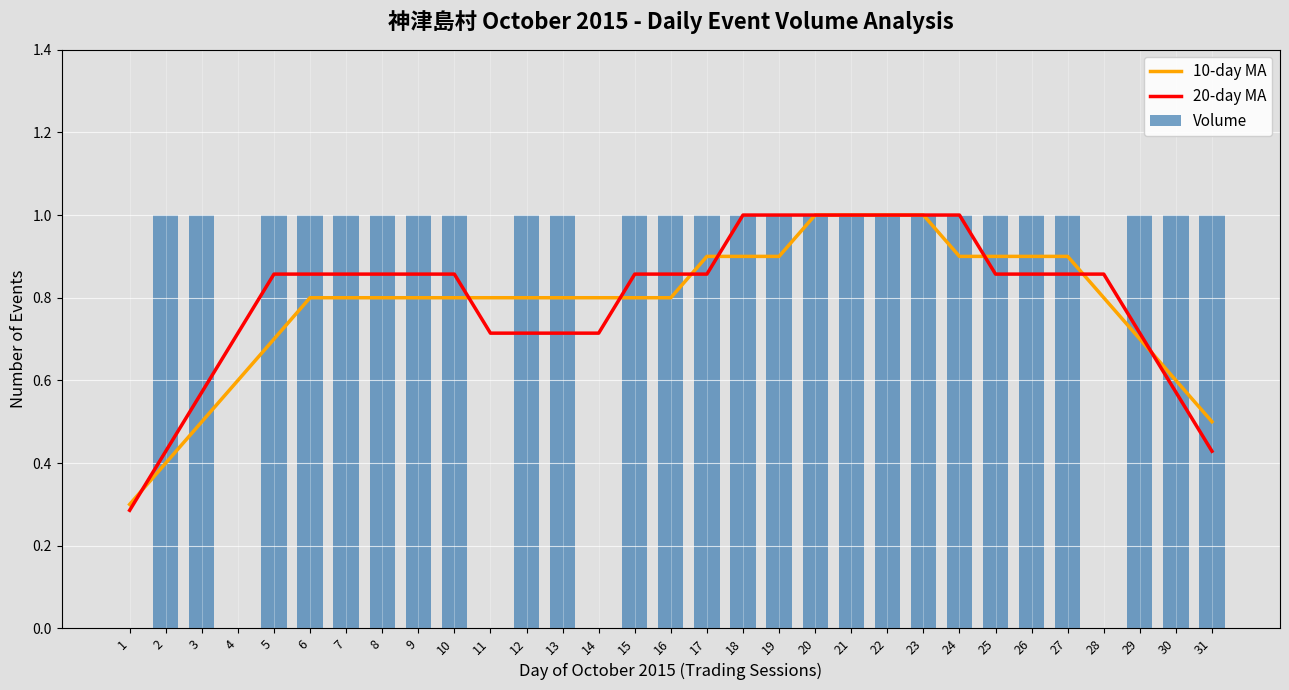

What are all the series names shown in the legend?

10-day MA, 20-day MA, Volume